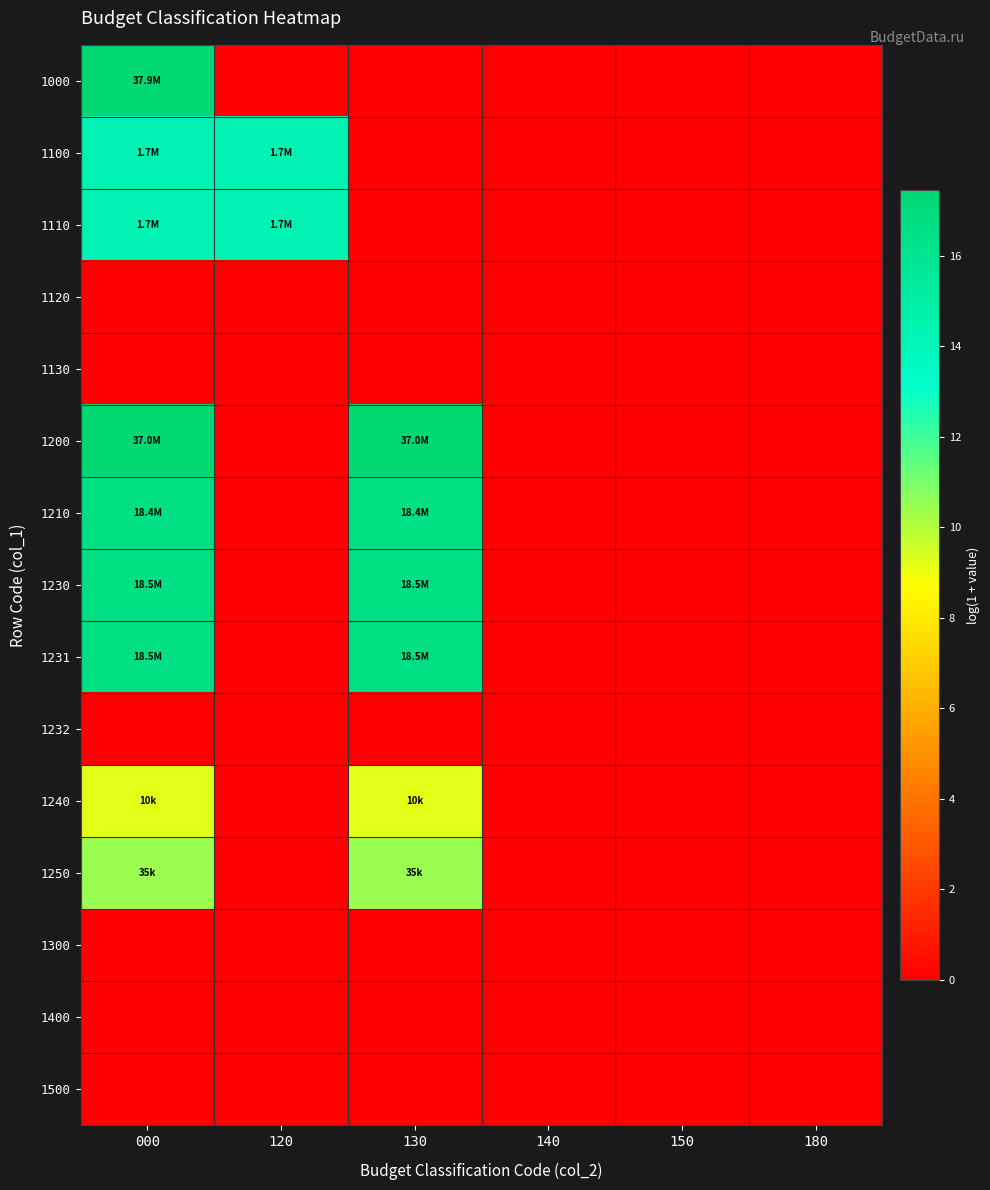

Rank the series at 130 from lowest to highest value.

1000, 1100, 1110, 1120, 1130, 1232, 1300, 1400, 1500, 1240, 1250, 1210, 1230, 1231, 1200